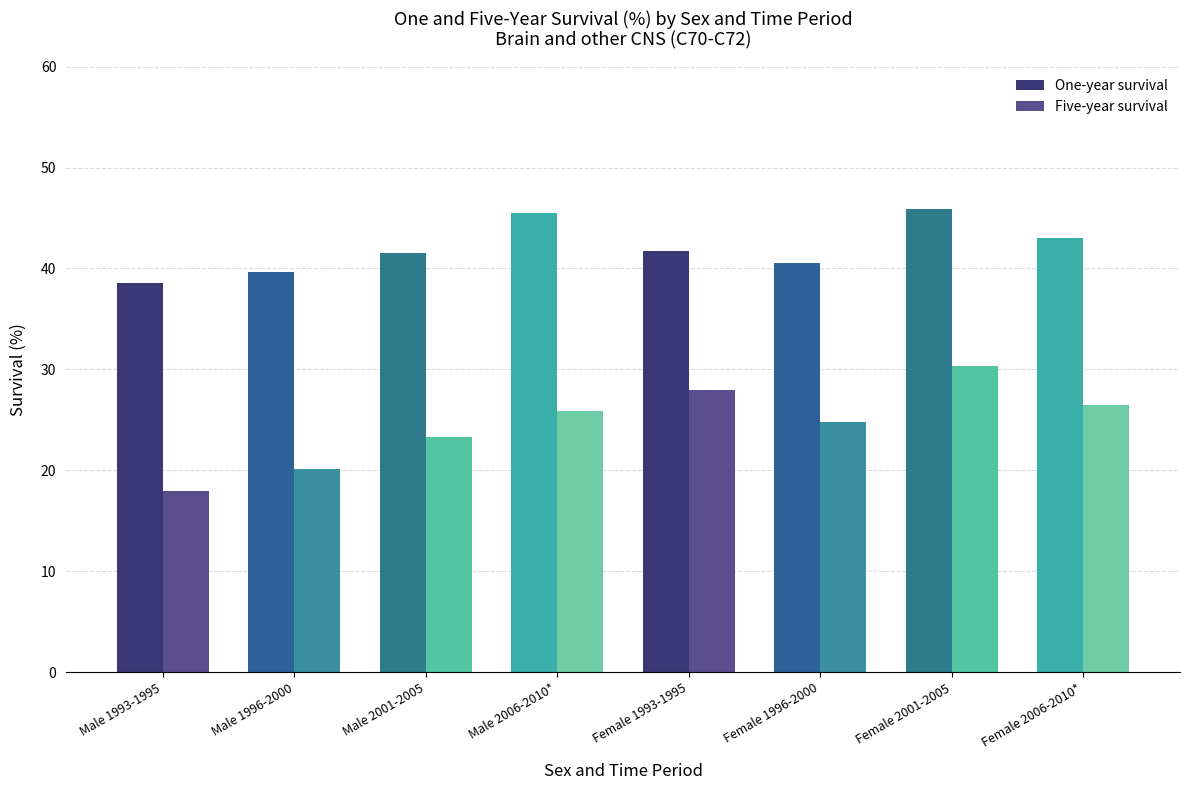

The value of Five-year survival at Female 1993-1995 is 28.0. True or false?

True